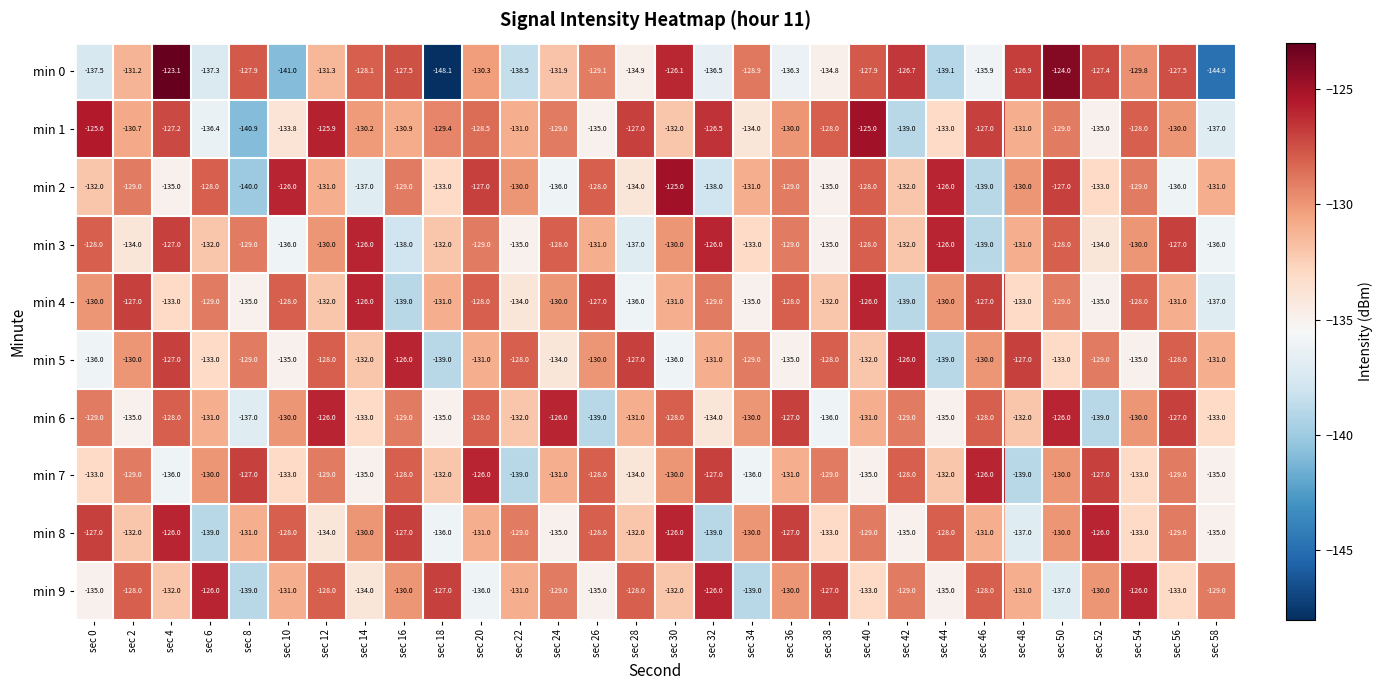

True or false: min 3 has a value of -126.0 at sec 14.

True